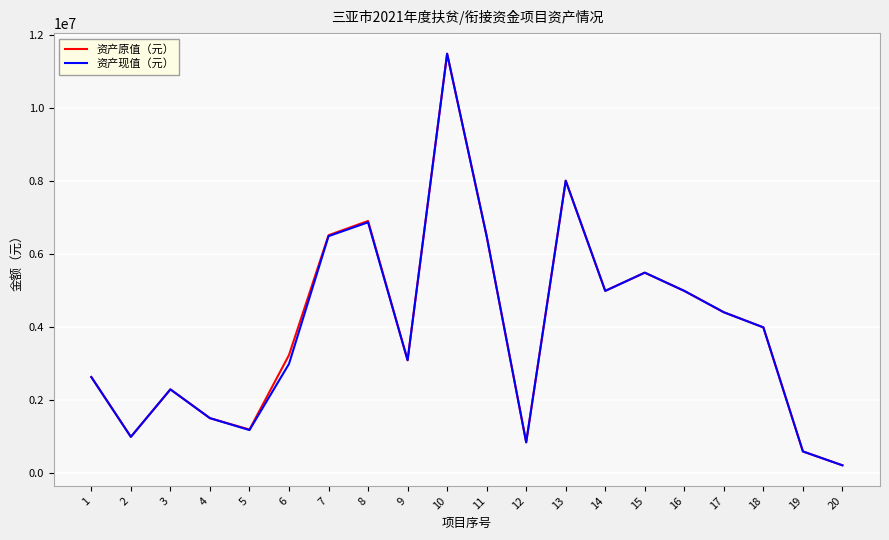

What is the total value across all series at 7?

13025400.0